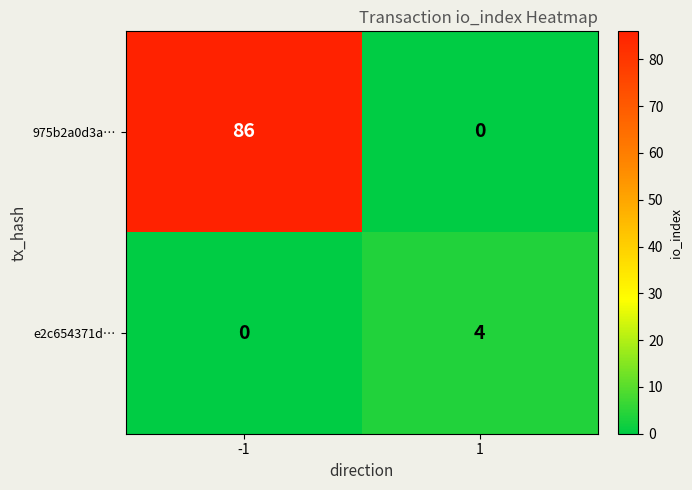

Rank the series at 1 from highest to lowest value.

e2c654371d…, 975b2a0d3a…